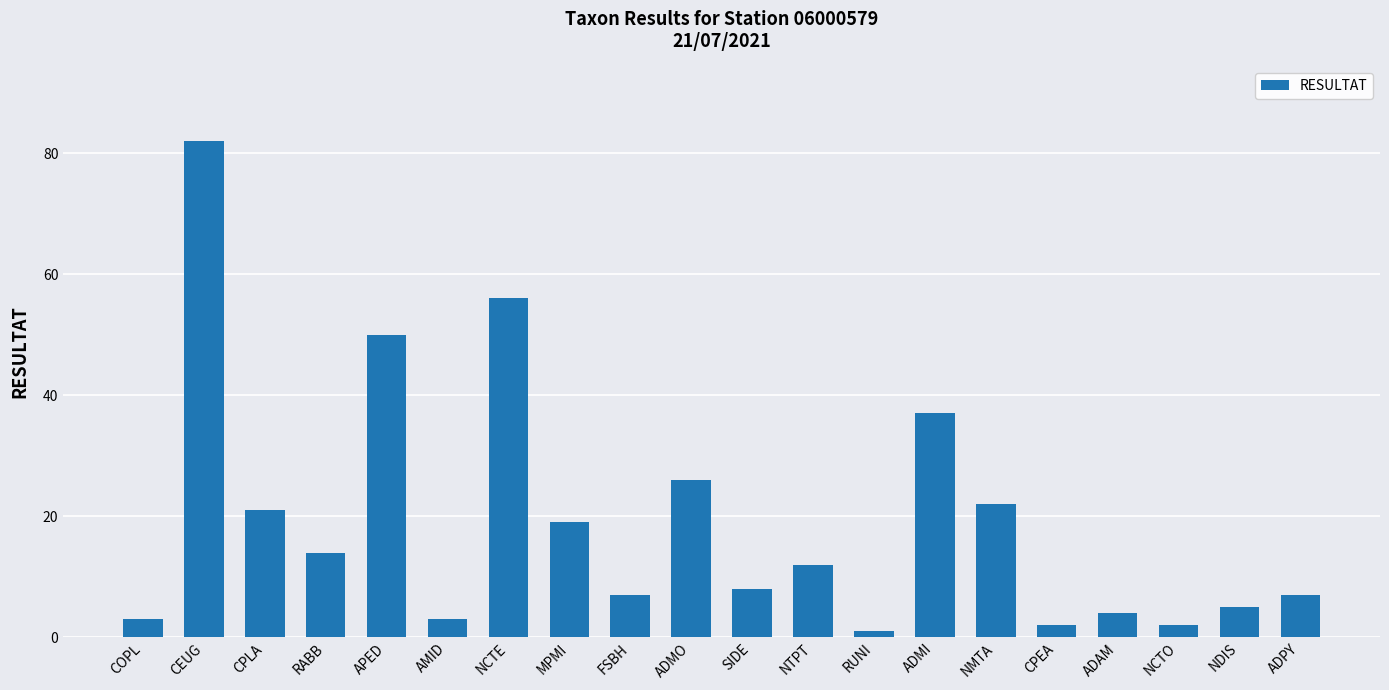

How many distinct data groups are displayed?

1